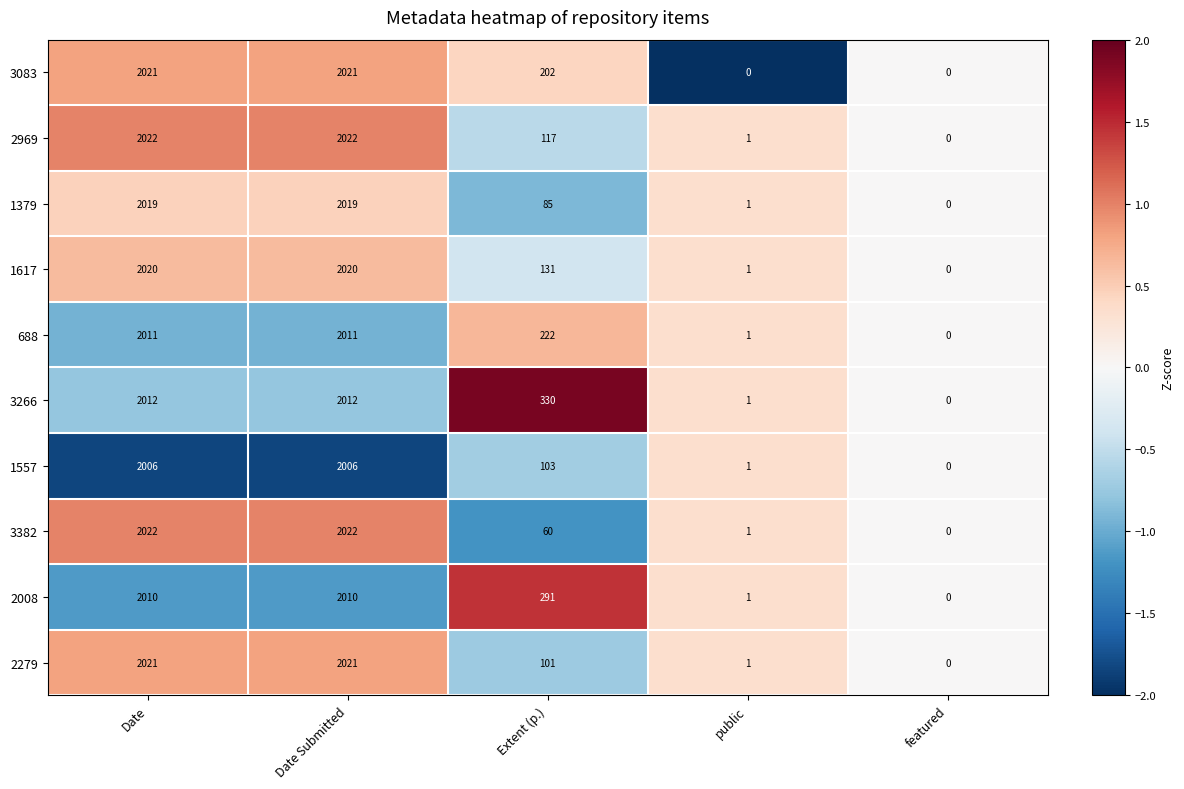

How many categories are shown in the chart?

5